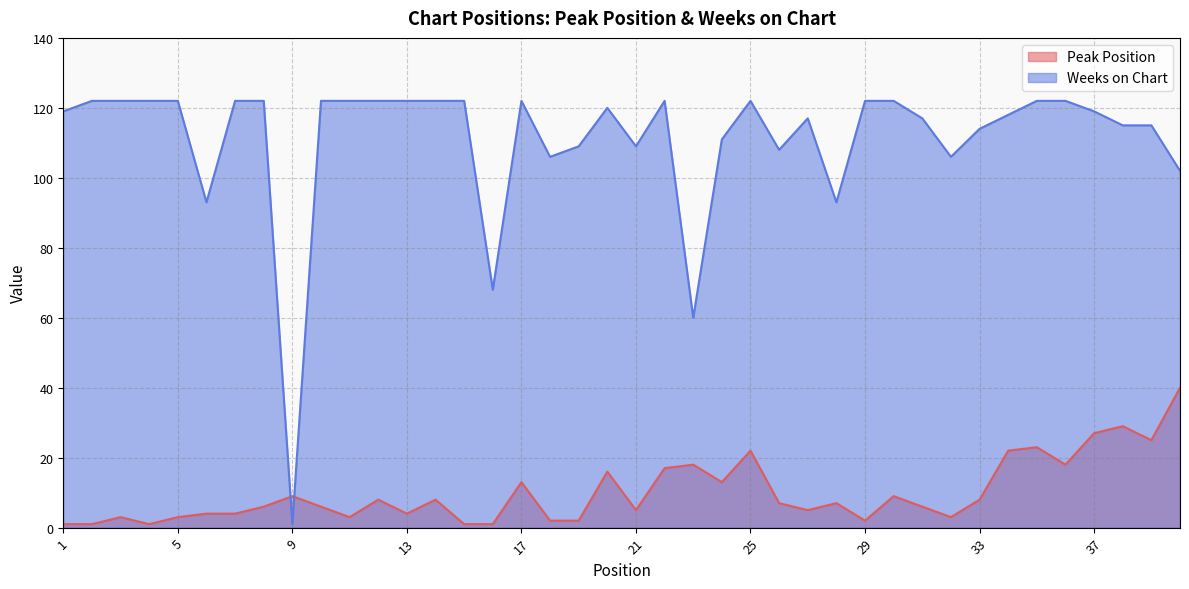

Is it true that Weeks on Chart equals 60 at 23?

True